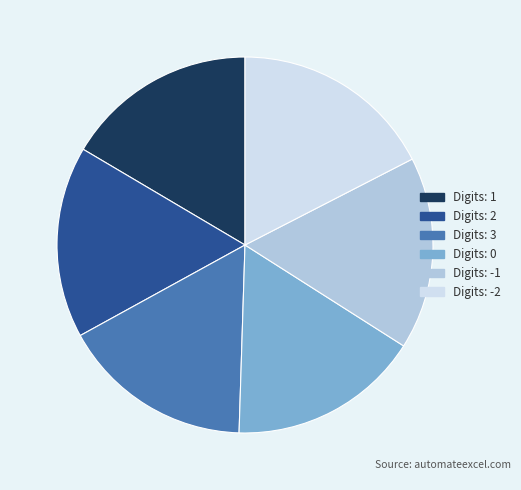

Is there any slice that represents more than half of the pie?

No